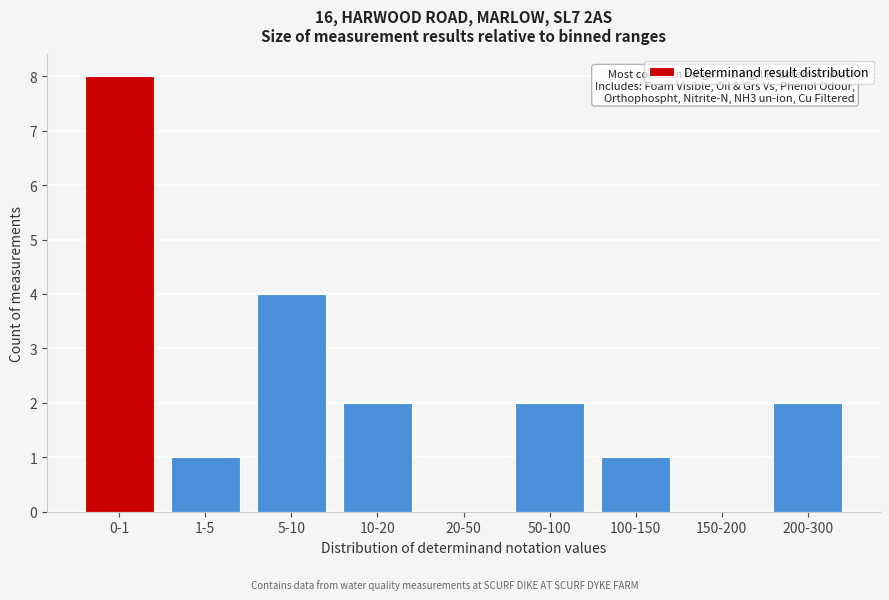

Reading left to right, extract all data points from this chart.

0-1=8	1-5=1	5-10=4	10-20=2	20-50=0	50-100=2	100-150=1	150-200=0	200-300=2